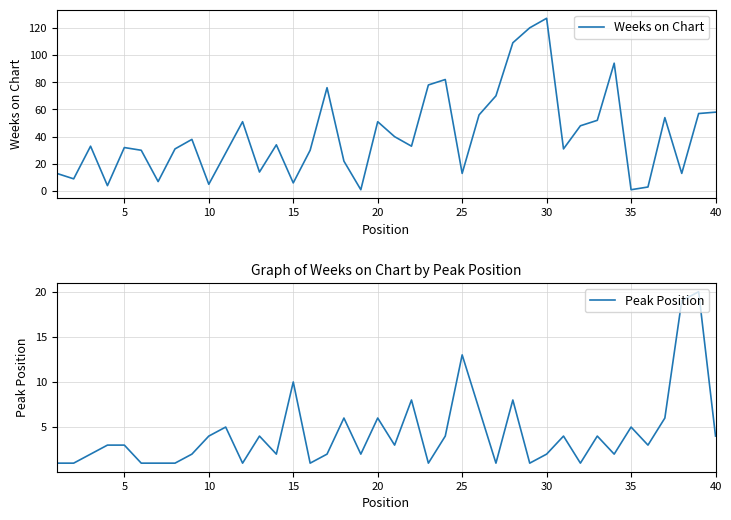

List the series in order of their overall mean, highest first.

Weeks on Chart, Peak Position